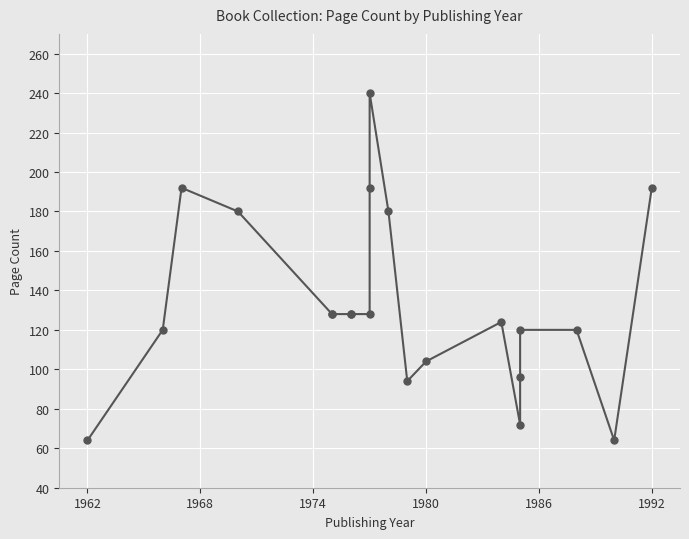

How many lines are shown in the chart?

1